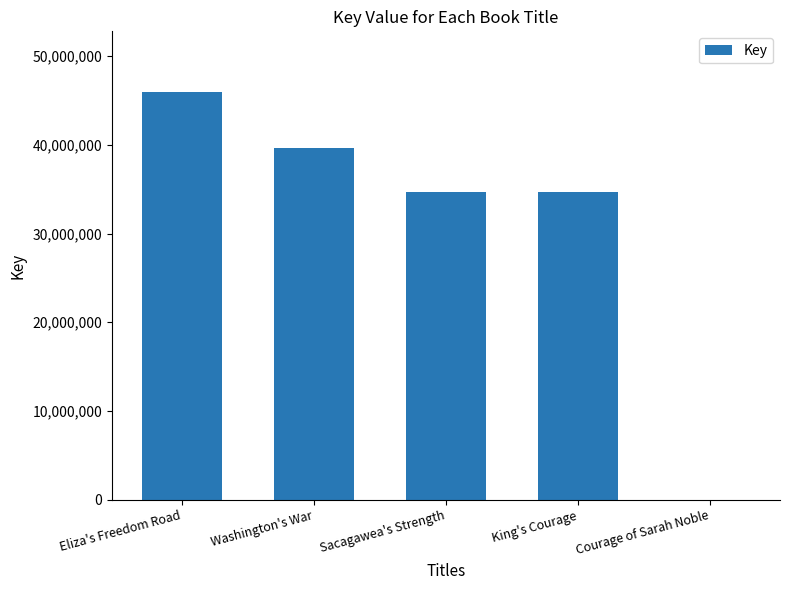

What is the ratio of the value at King's Courage to the value at Sacagawea's Strength?

1.0